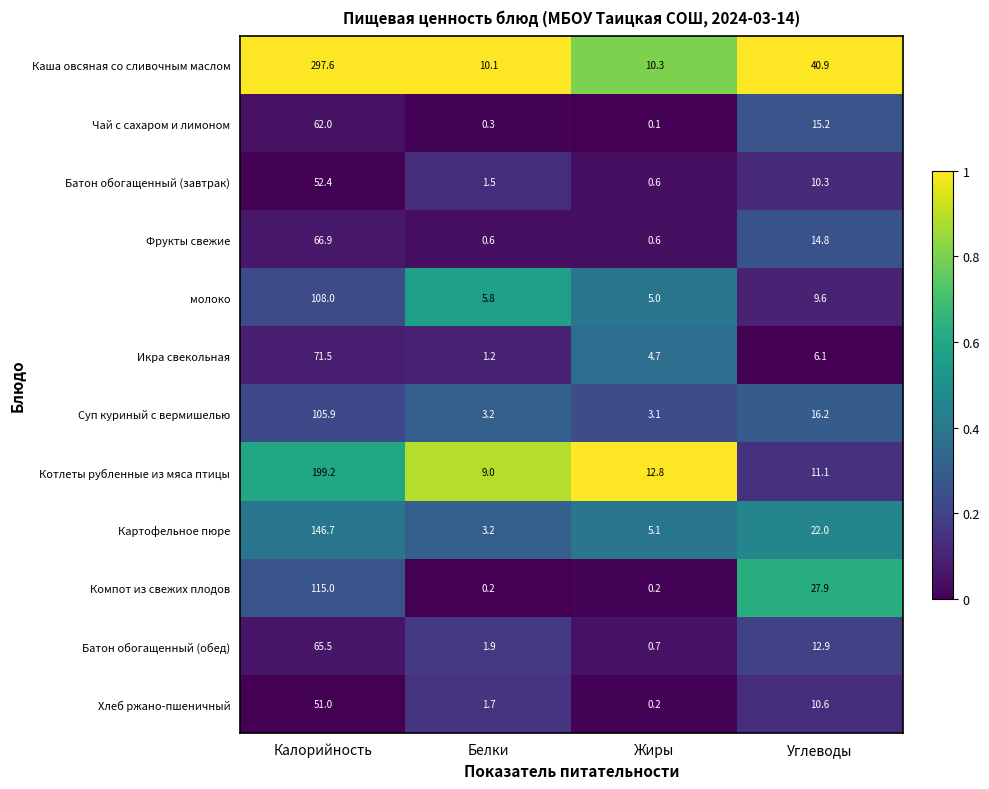

The молоко series shows 9.6 at Углеводы. True or false?

True